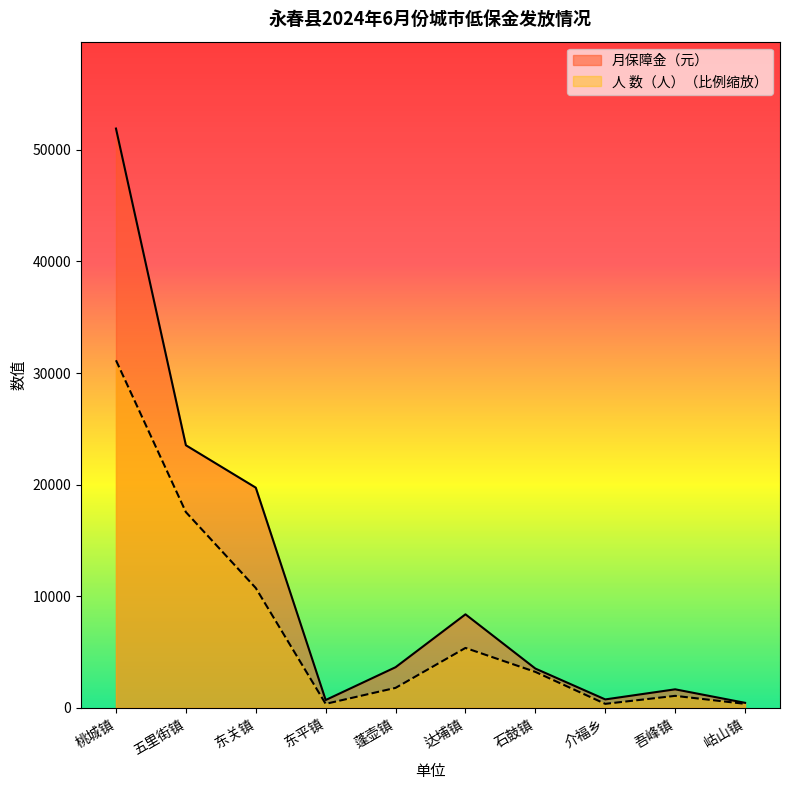

What is the average value of the 人 数（人） series?

7195.2